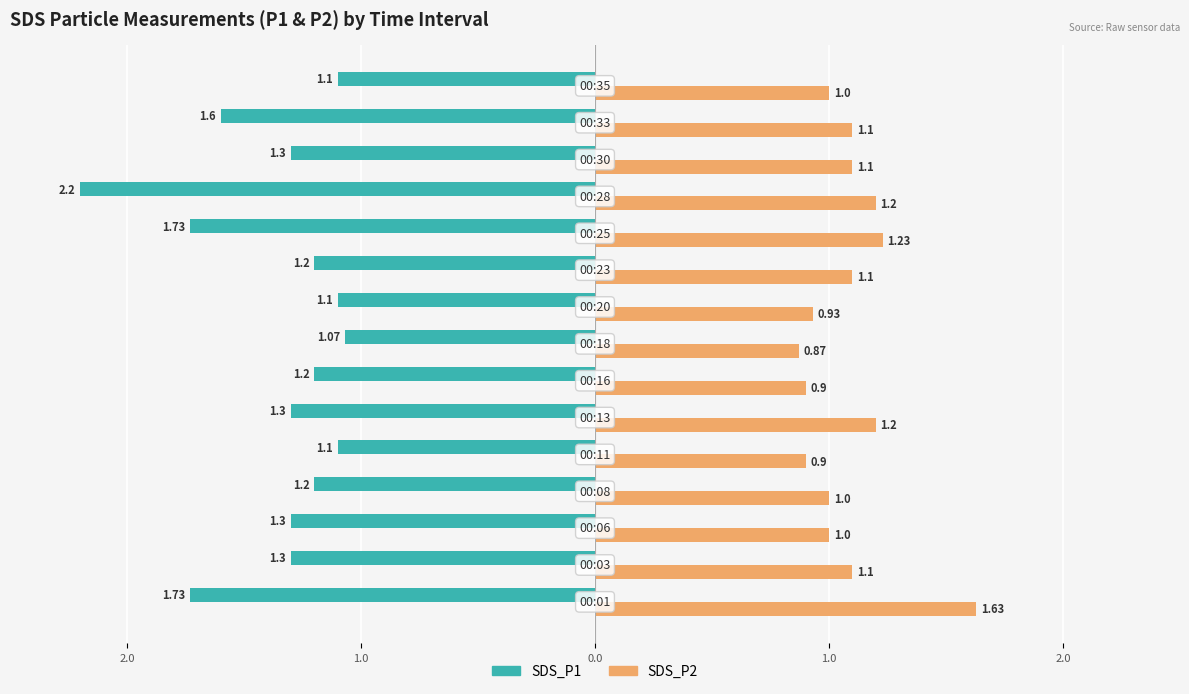

What are all the series names shown in the legend?

SDS_P1, SDS_P2